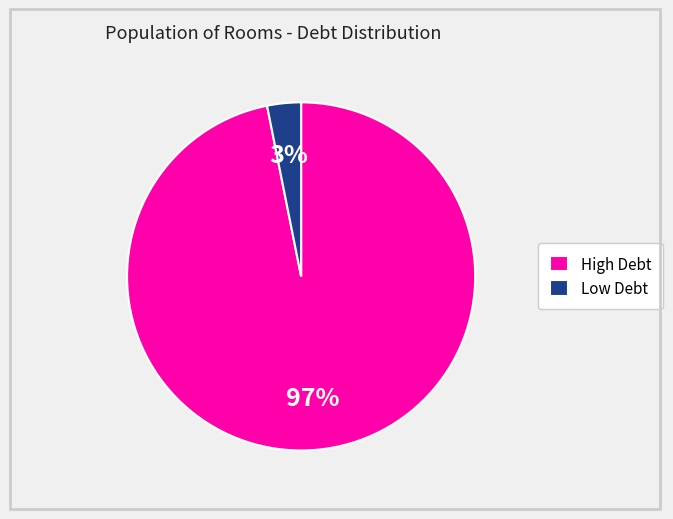

Rank the categories by value from lowest to highest.

Low Debt, High Debt